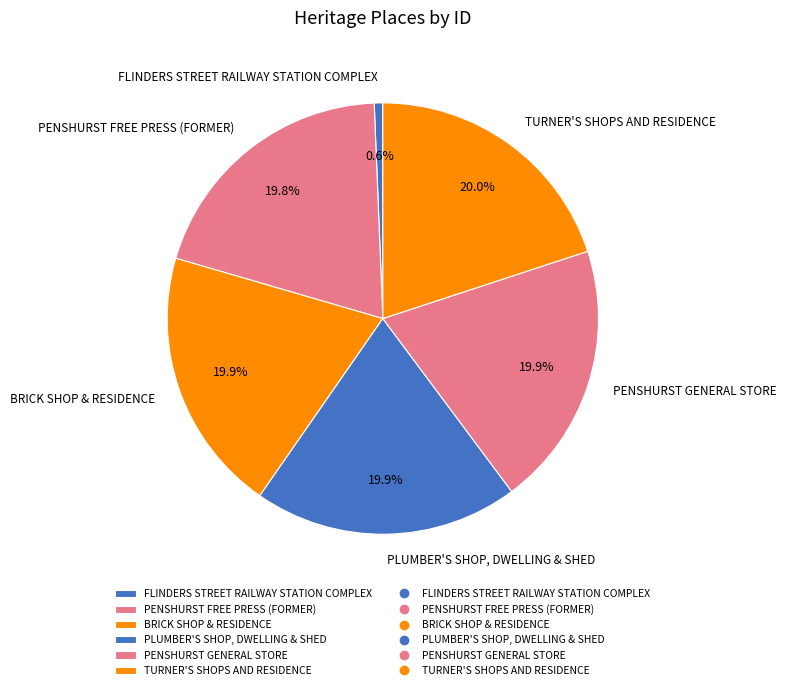

To the nearest percent, what portion does PENSHURST FREE PRESS (FORMER) represent?

20%